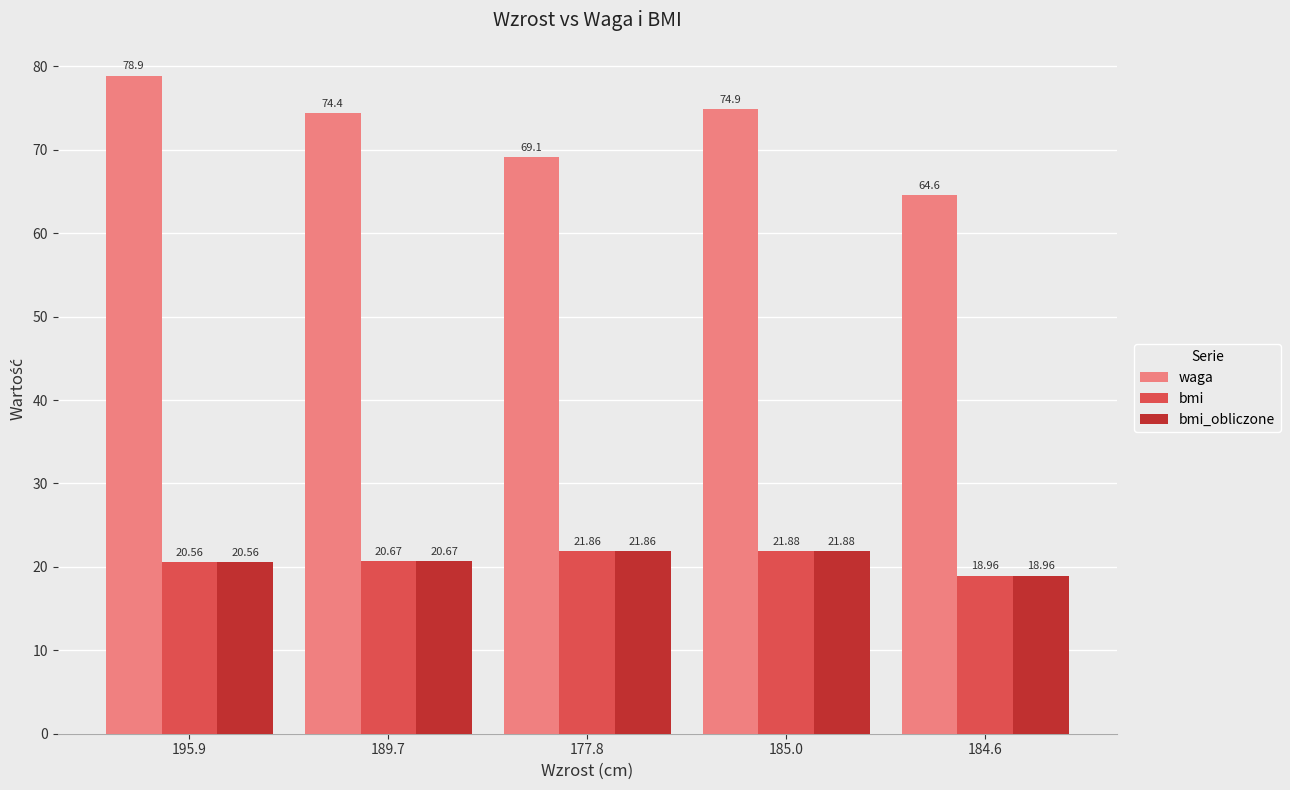

The value of waga at 195.9 is 78.9. True or false?

True